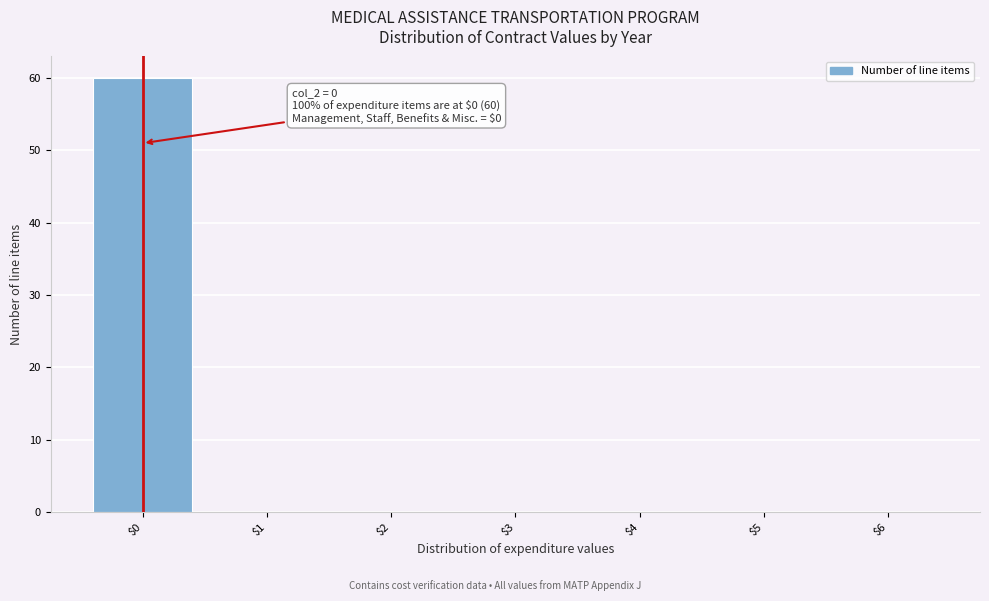

Which range on the x-axis has the tallest bar?

-0.5 to 0.5